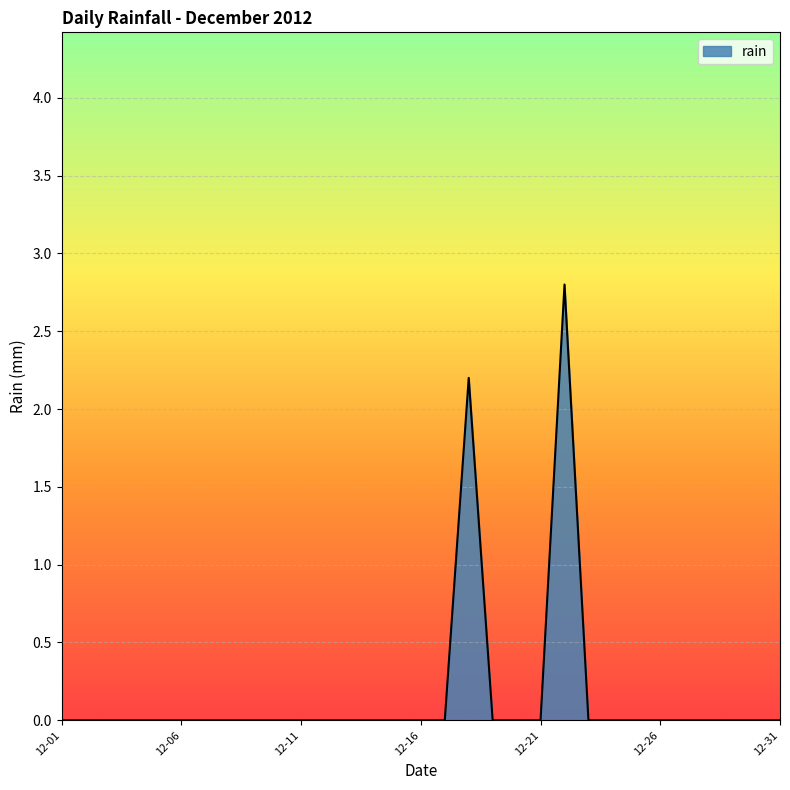

What is the greatest value displayed?

2.8